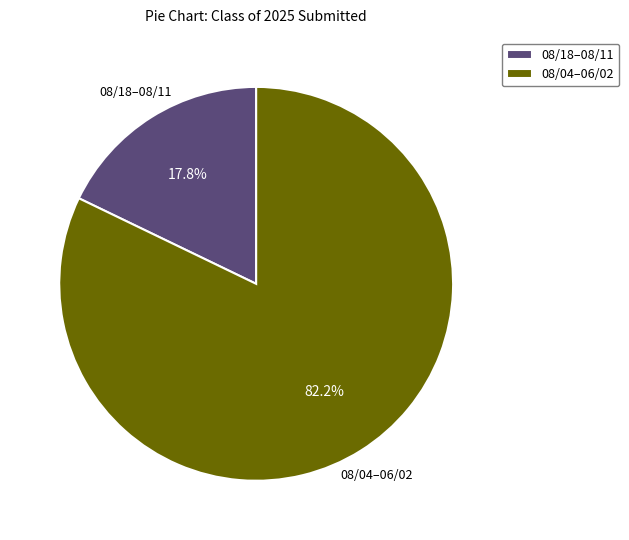

Rank the categories by value from highest to lowest.

08/04–06/02, 08/18–08/11